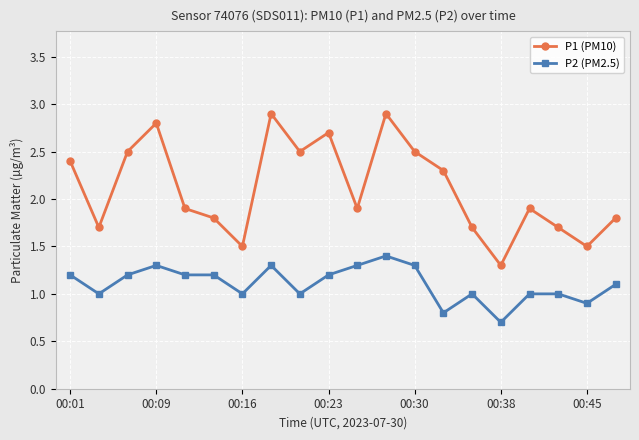

At how many categories does at least one series exceed 0?

20